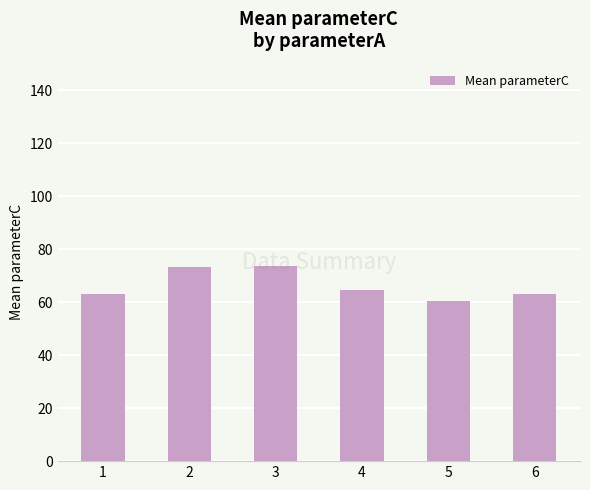

Which has a higher value, 1 or 3?

3